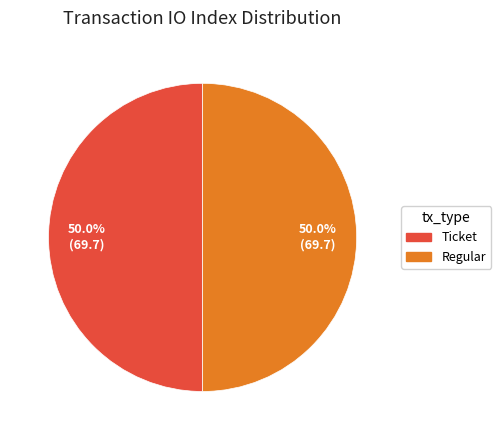

What is the ratio of the value at Regular to the value at Ticket?

1.0